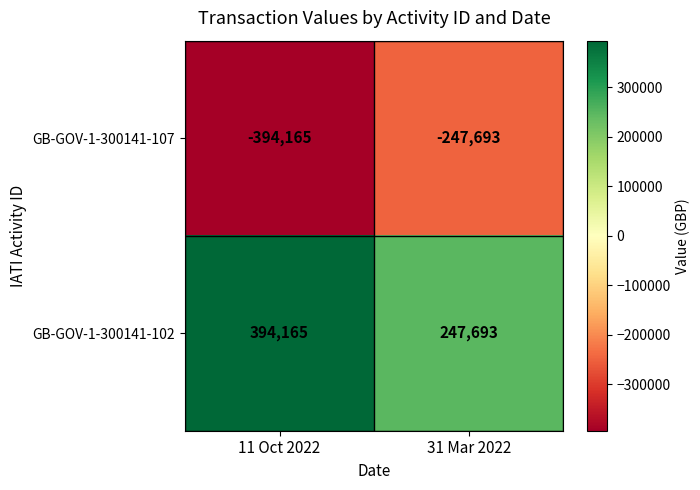

Rank the series by their average value, from lowest to highest.

GB-GOV-1-300141-107, GB-GOV-1-300141-102